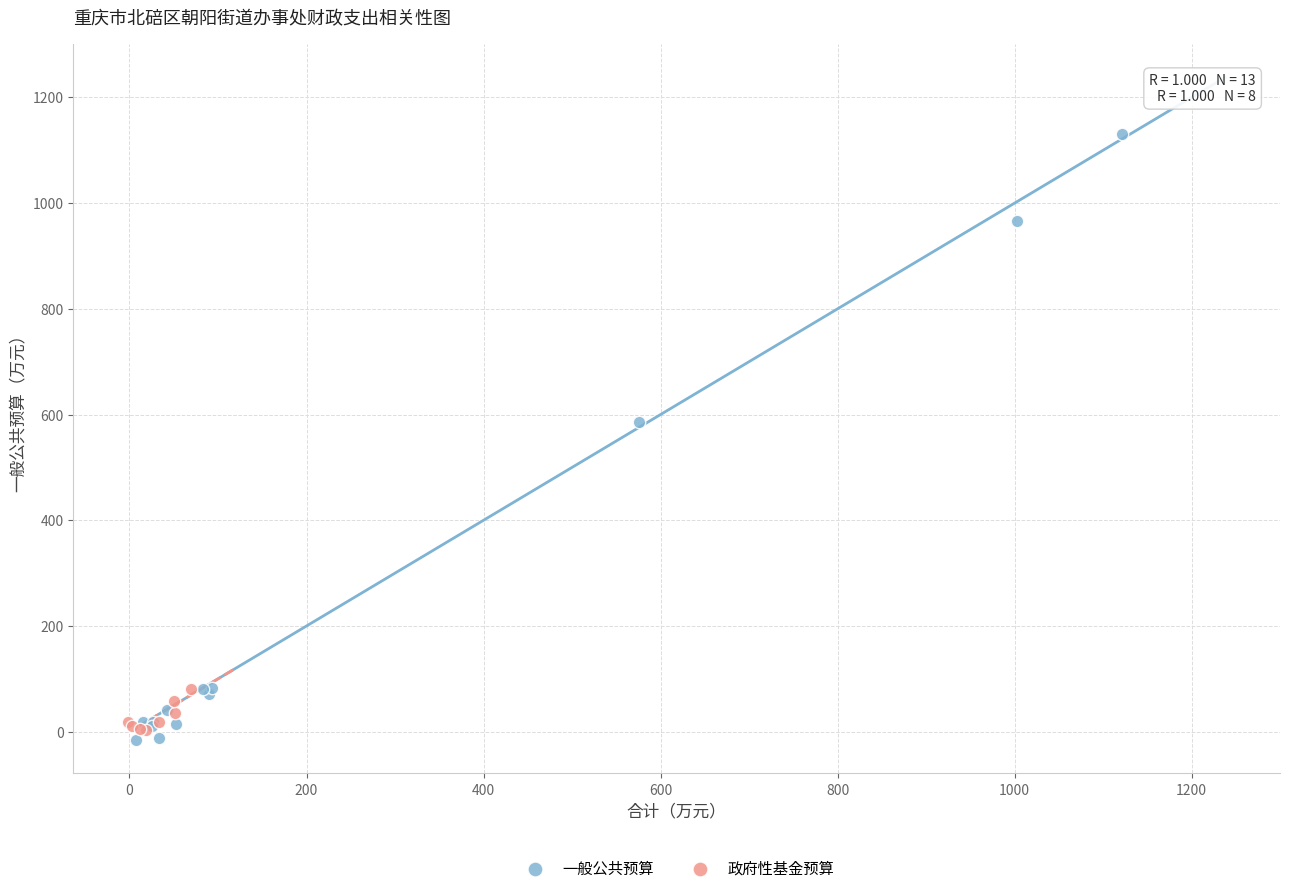

Which series contains the highest Y value?

一般公共预算